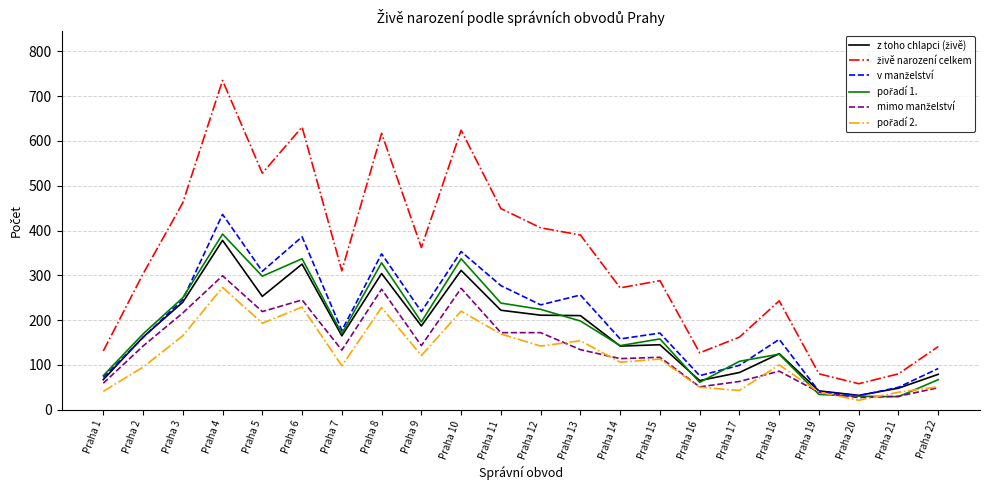

What is the difference between the highest and lowest values at Praha 12?

264